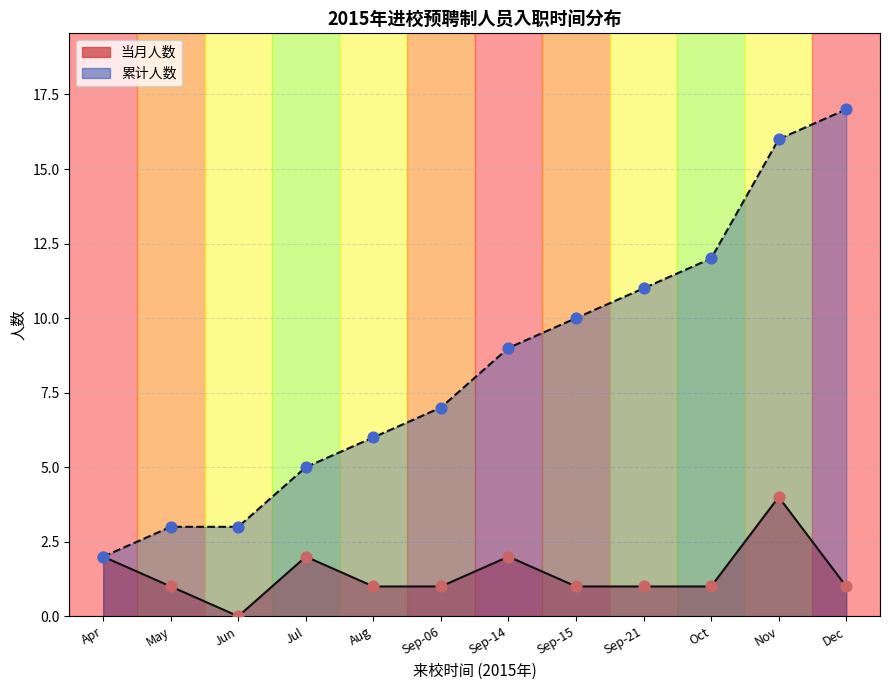

Which series has the largest Y range (max minus min)?

累计人数点